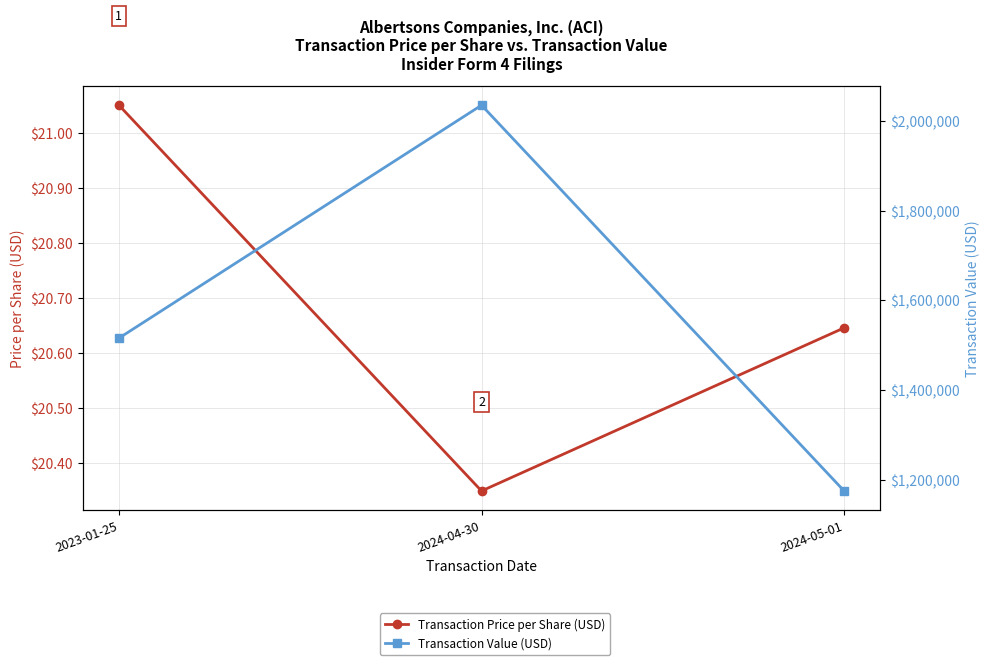

Does the chart have visible grid lines?

Yes